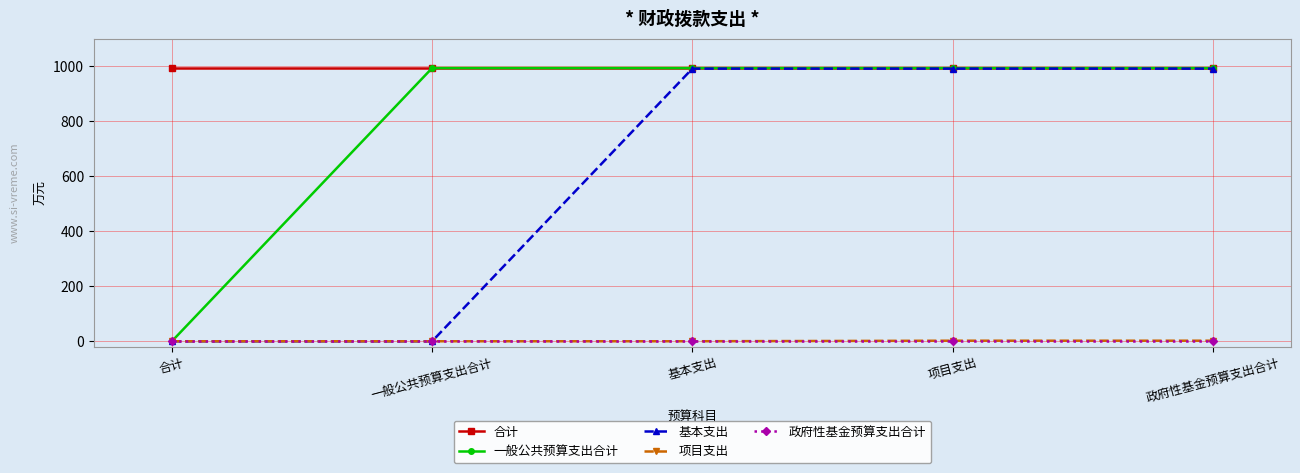

Is this an area chart (filled region under the line)?

No